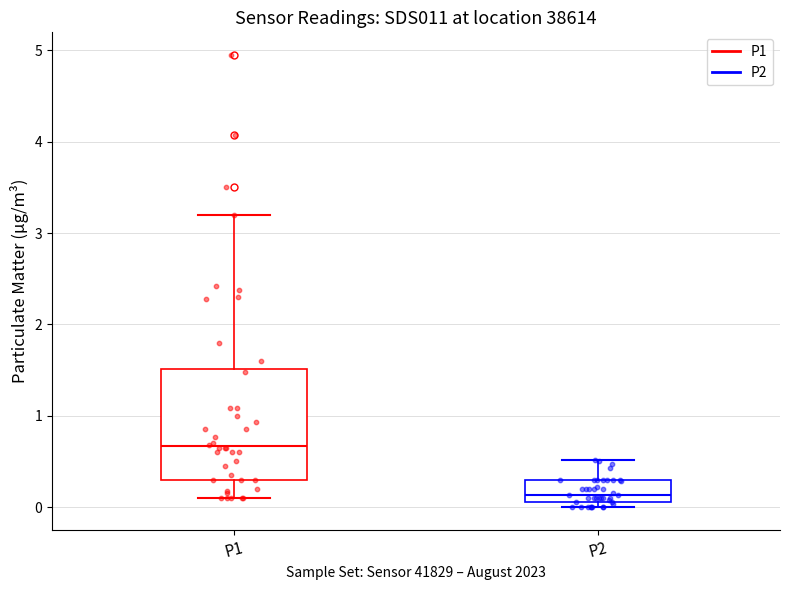

Reading left to right, transcribe this box plot: for each box, give where its median line is, the range the box spans, and where its two whiskers end, as read against the y-axis. The values are not printed on the chart, so give them approximately, as read against the axis.

P1: median 0.7, box 0.3 to 1.5, whiskers 0.1 to 3.2
P2: median 0.1 (just above the box's lower edge), box 0.1 to 0.3, whiskers 0.0 to 0.5